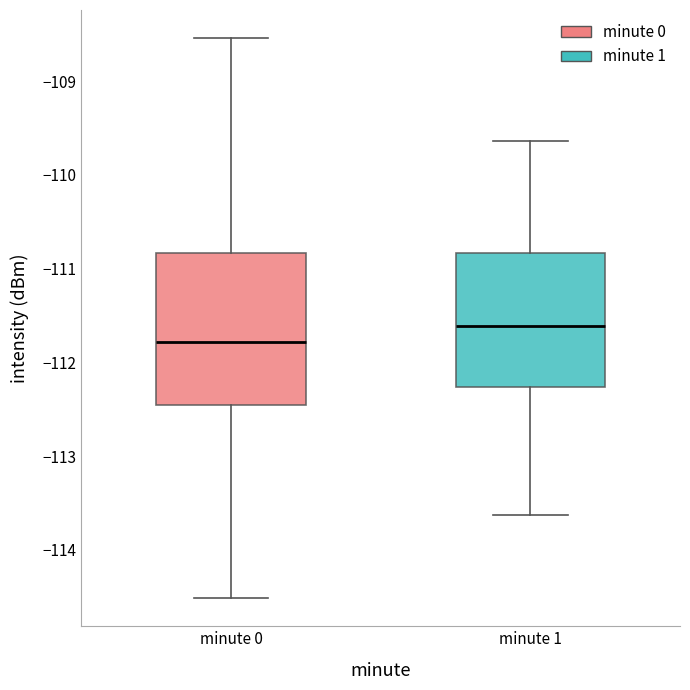

Reading left to right, read every box against the y-axis: the position of its median line, the range the box covers, and the ends of its whiskers. The values are not printed on the chart, so give them approximately, as read against the axis.

minute 0: median -111.8, box -112.5 to -110.8, whiskers -114.5 to -108.5
minute 1: median -111.6, box -112.3 to -110.8, whiskers -113.6 to -109.6